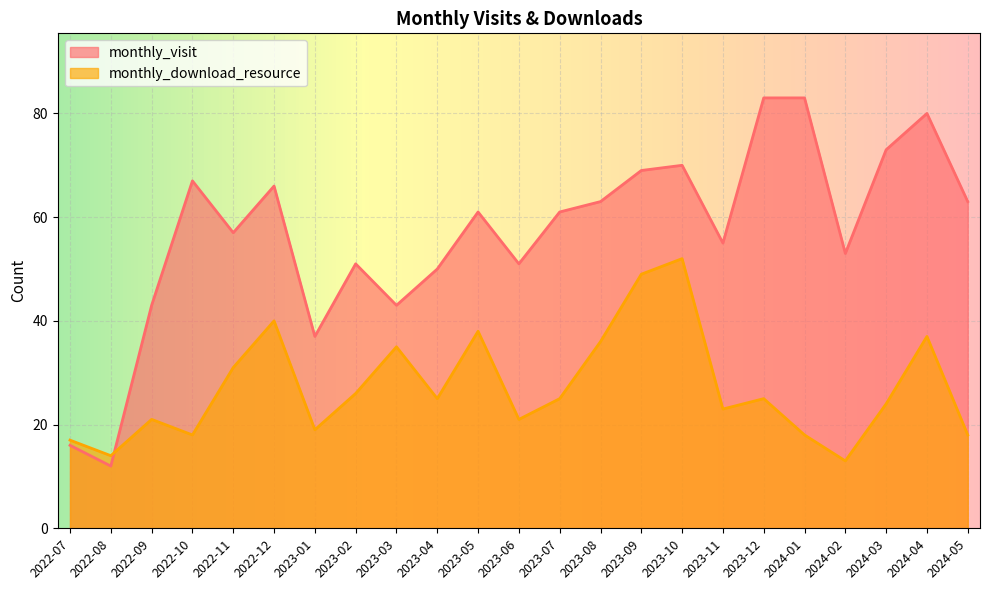

True or false: monthly_download_resource has a value of 4 at 2024-05.

False